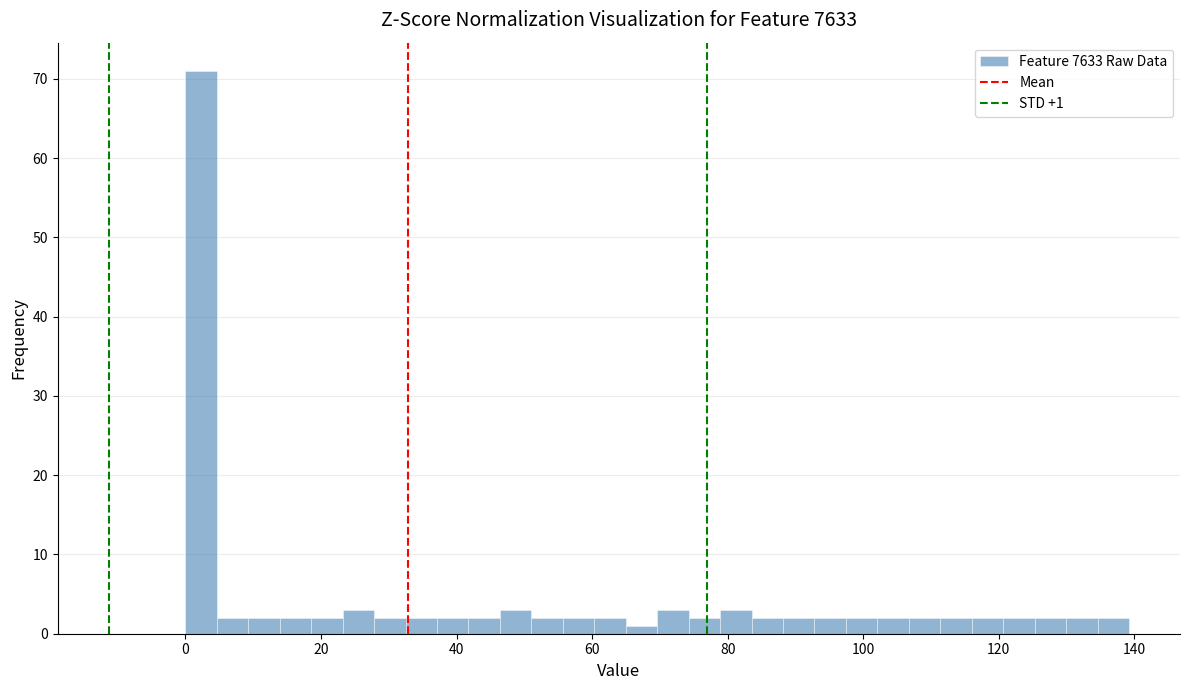

Around what value on the x-axis is the tallest bar? Give the approximate position of its centre, as read against the axis.

2